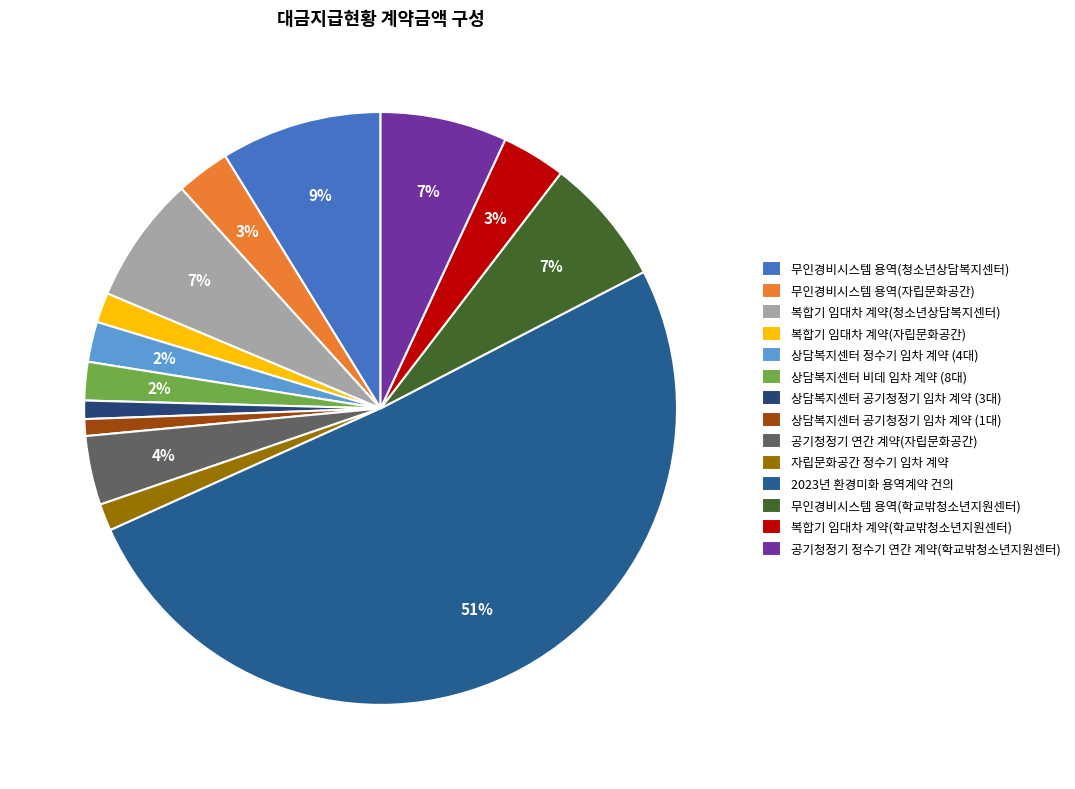

What percentage do 무인경비시스템 용역(청소년상담복지센터) and 2023년 환경미화 용역계약 건의 together represent?

59.7%